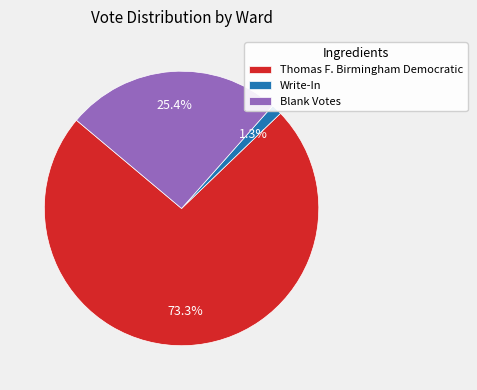

Is the sum of Thomas F. Birmingham Democratic and Blank Votes greater than half?

Yes